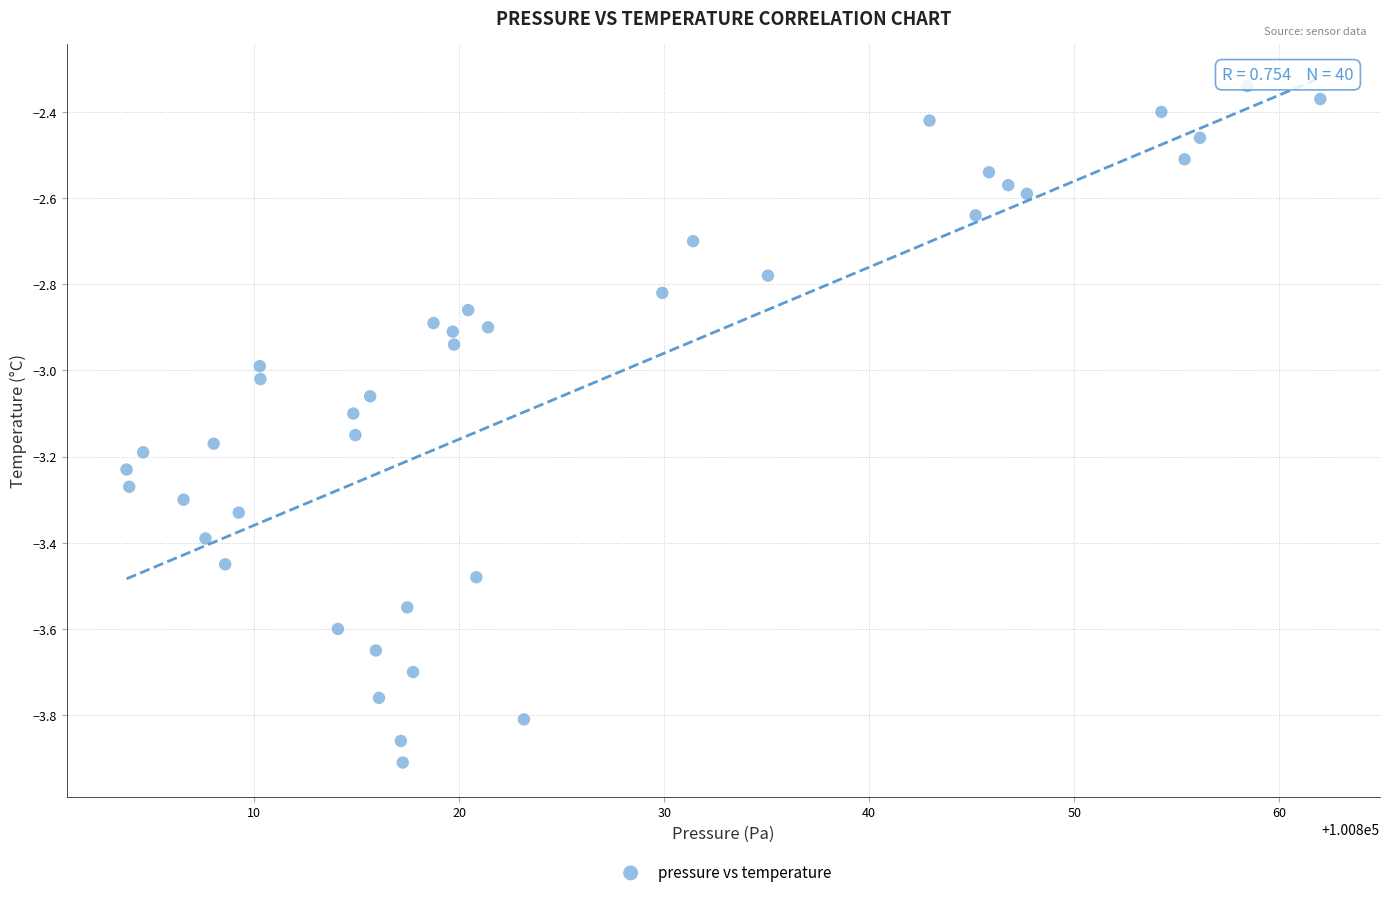

What is the range of X values (max minus min)?

58.2